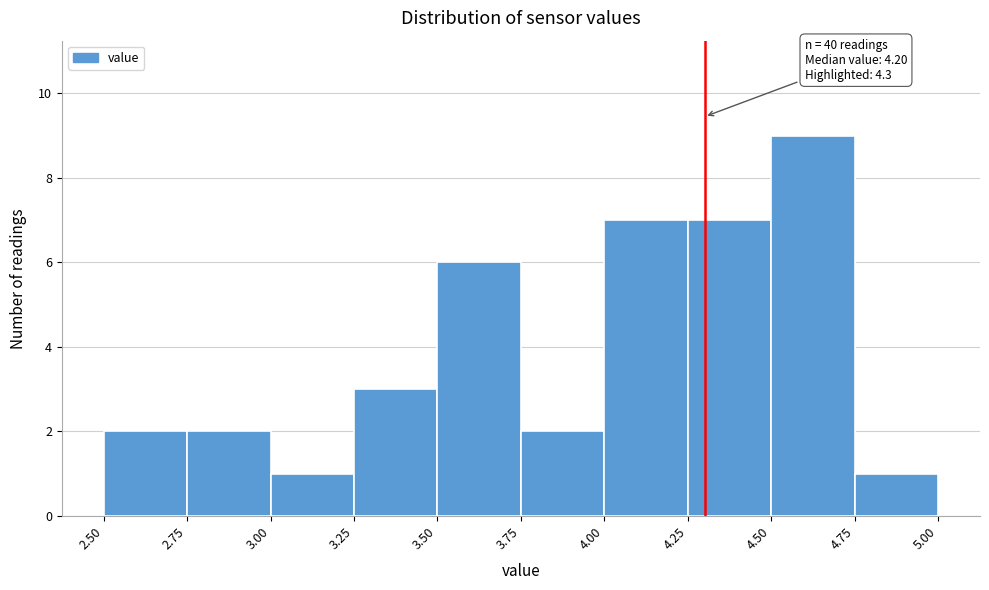

Which range on the x-axis has the tallest bar?

4.50 to 4.75